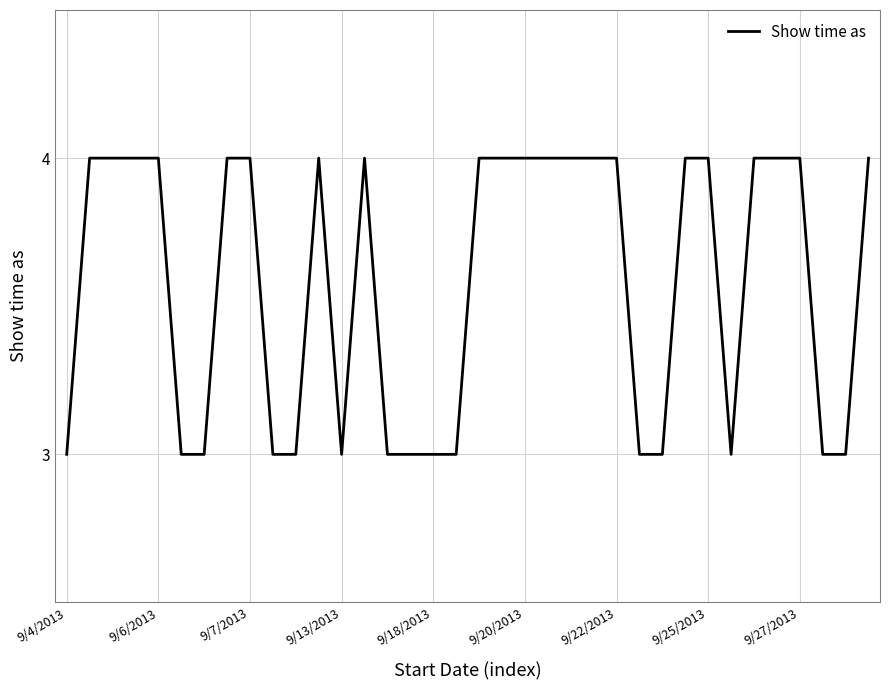

What is the greatest value displayed?

4